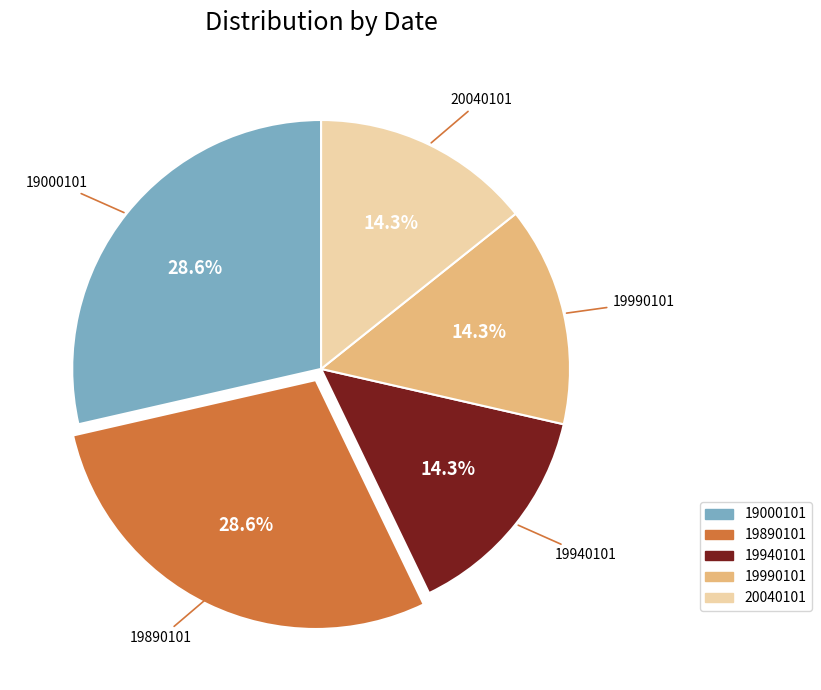

Is there any slice that represents more than half of the pie?

No